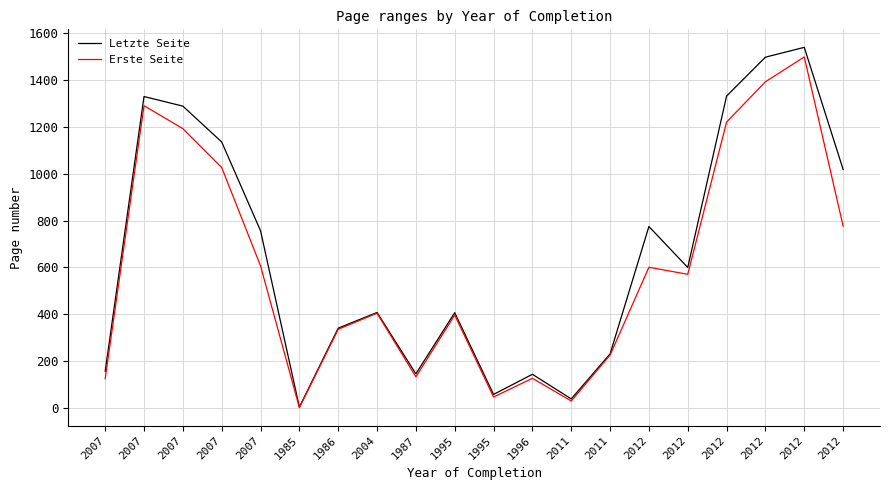

Does the chart display data point markers on the line(s)?

No